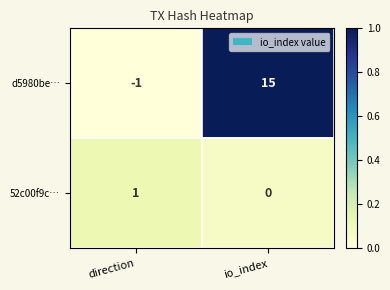

Reading left to right, extract all data points from this chart.

d5980be…: -1	15
52c00f9c…: 1	0